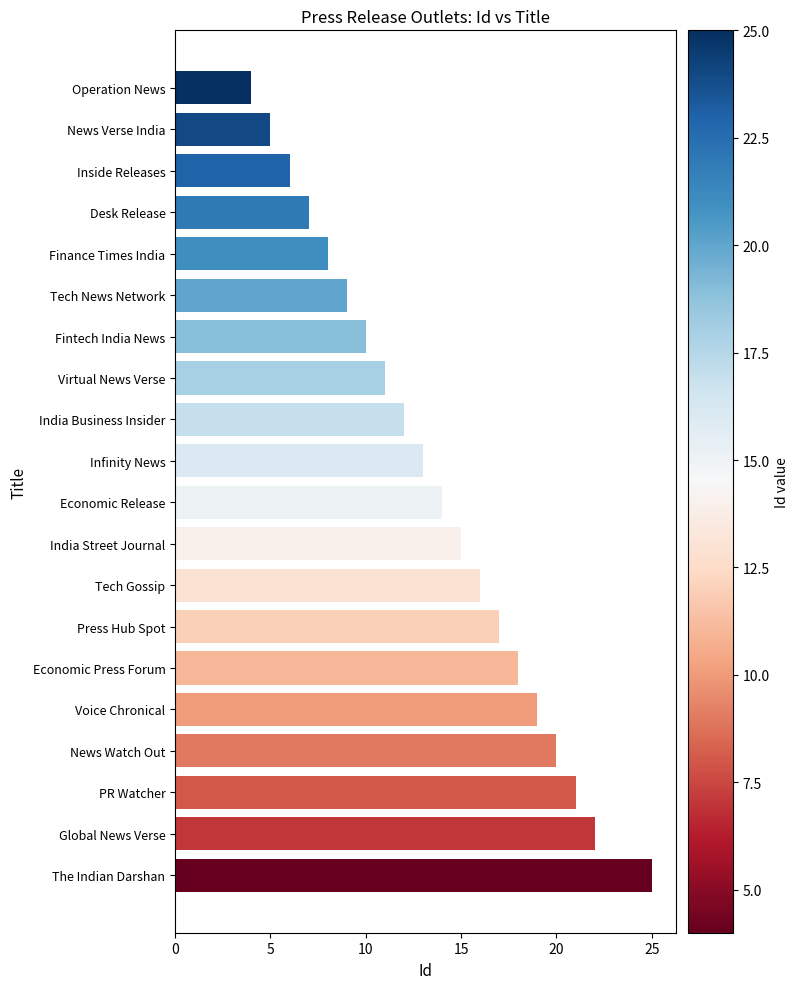

Reading top to bottom, transcribe all the data shown in this chart.

4	5	6	7	8	9	10	11	12	13	14	15	16	17	18	19	20	21	22	25